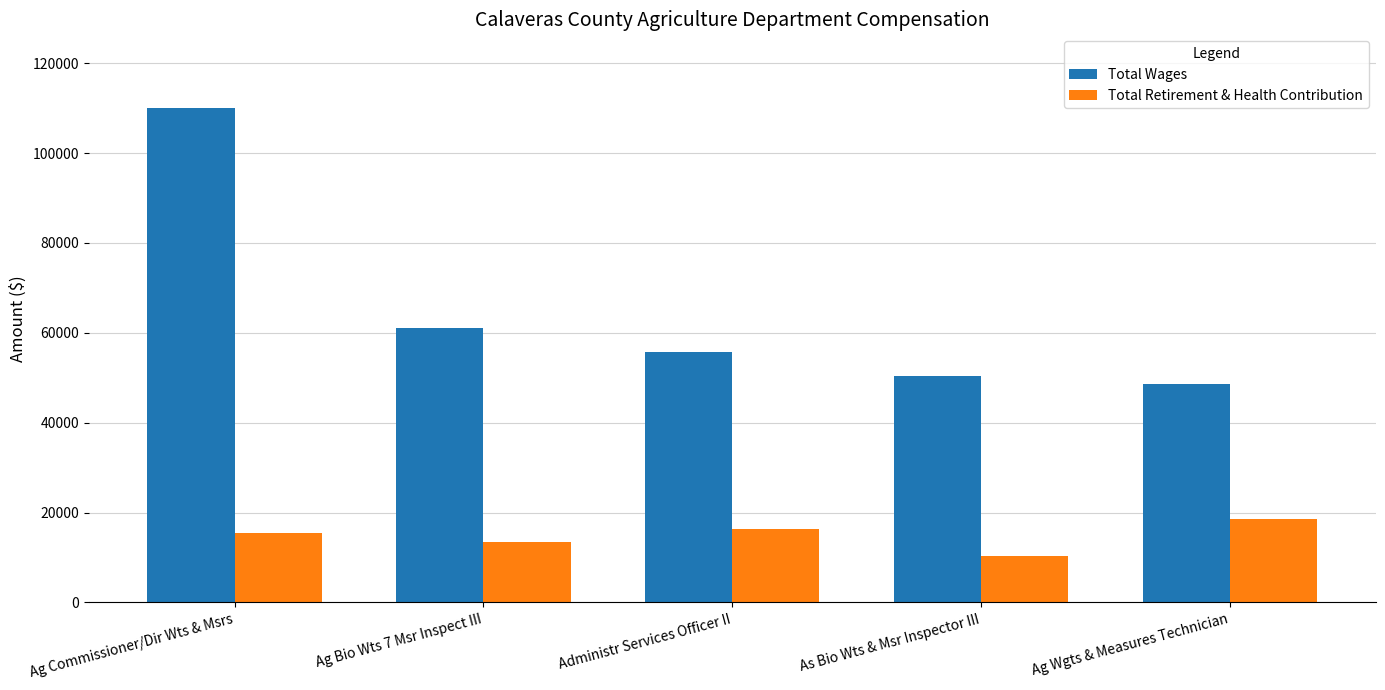

What is the lowest value of the Total Retirement & Health Contribution series?

10433